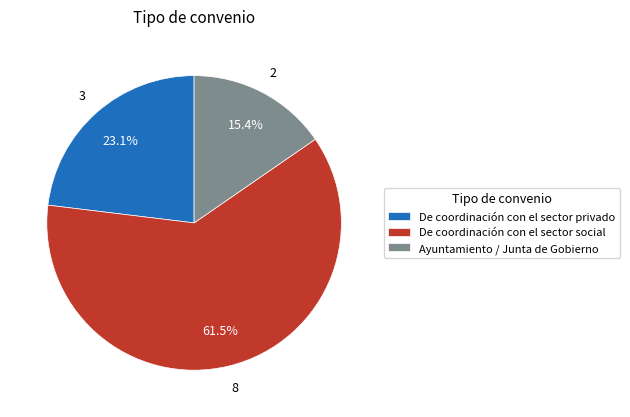

To the nearest percent, what is the average slice percentage?

33%